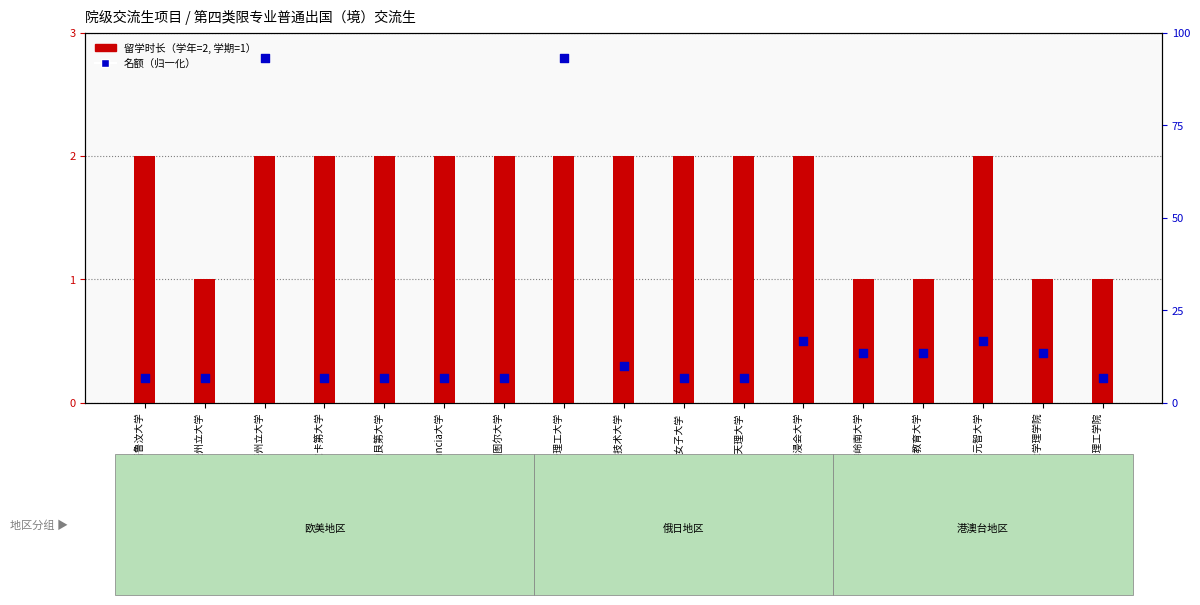

At how many categories does at least one series exceed 2?

2